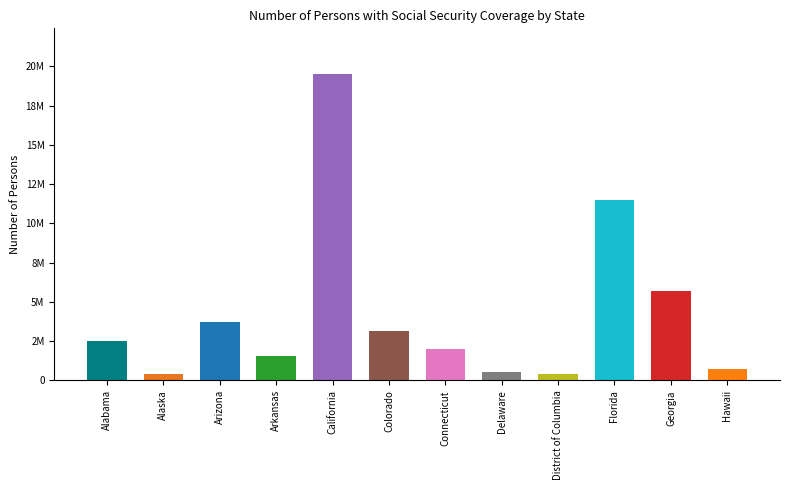

Are the bars horizontal?

No